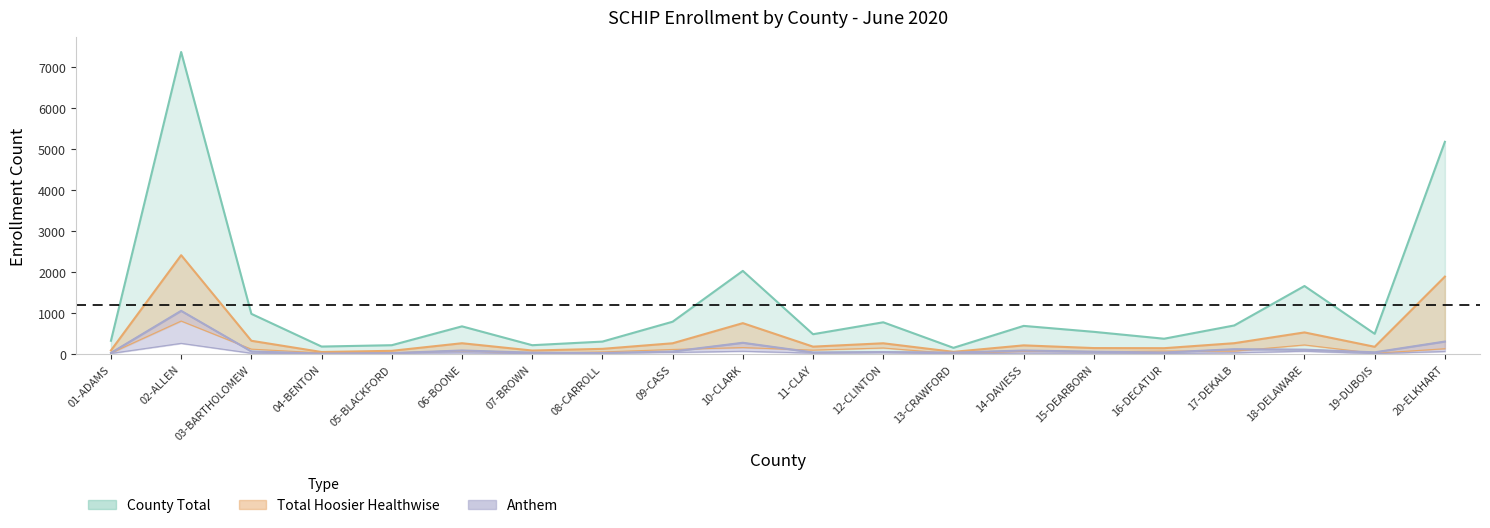

Is it true that Total_HHW equals 262 at 09-CASS?

True